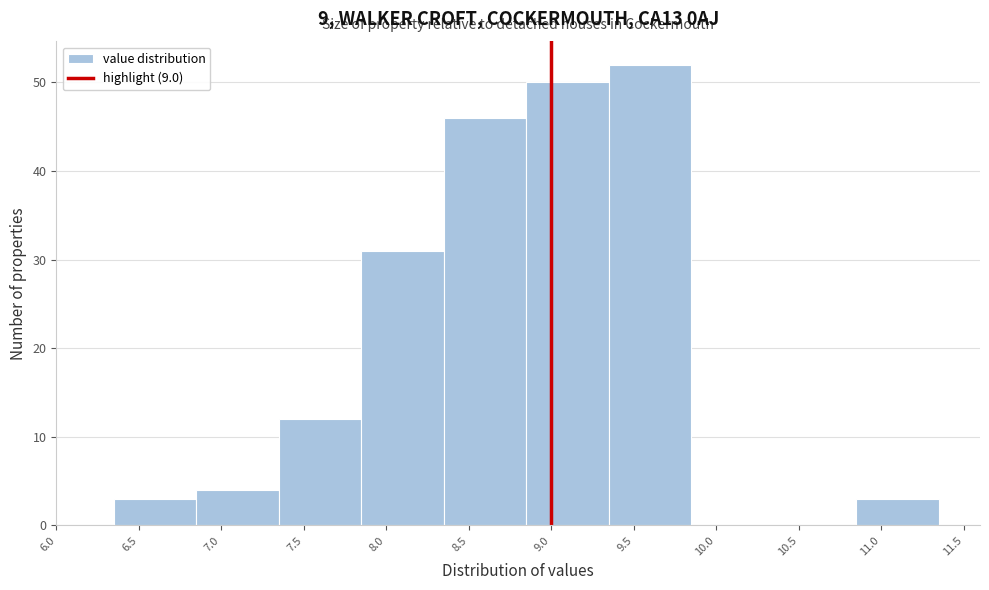

How tall is the bar that spans 6.85 to 7.35 on the x-axis? The values are not printed on the chart, so give them approximately, as read against the axis.

4